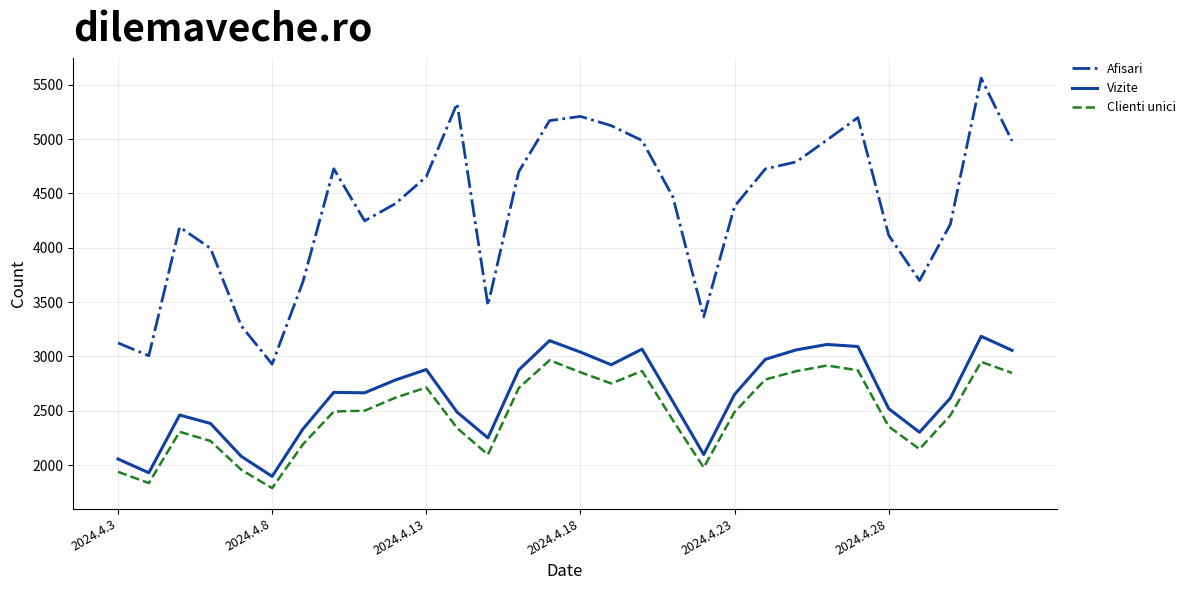

List the series in order of their peak value, lowest first.

Clienti unici, Vizite, Afisari